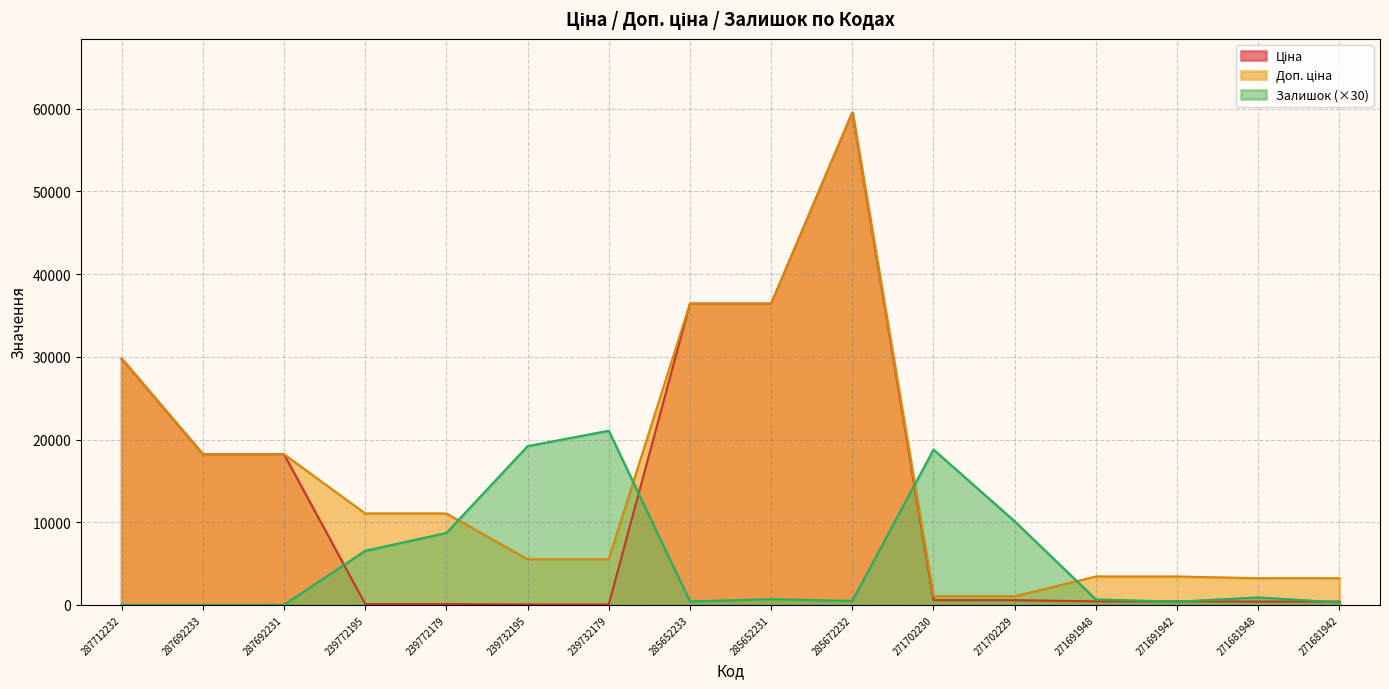

What position from the right is 271691948?

4